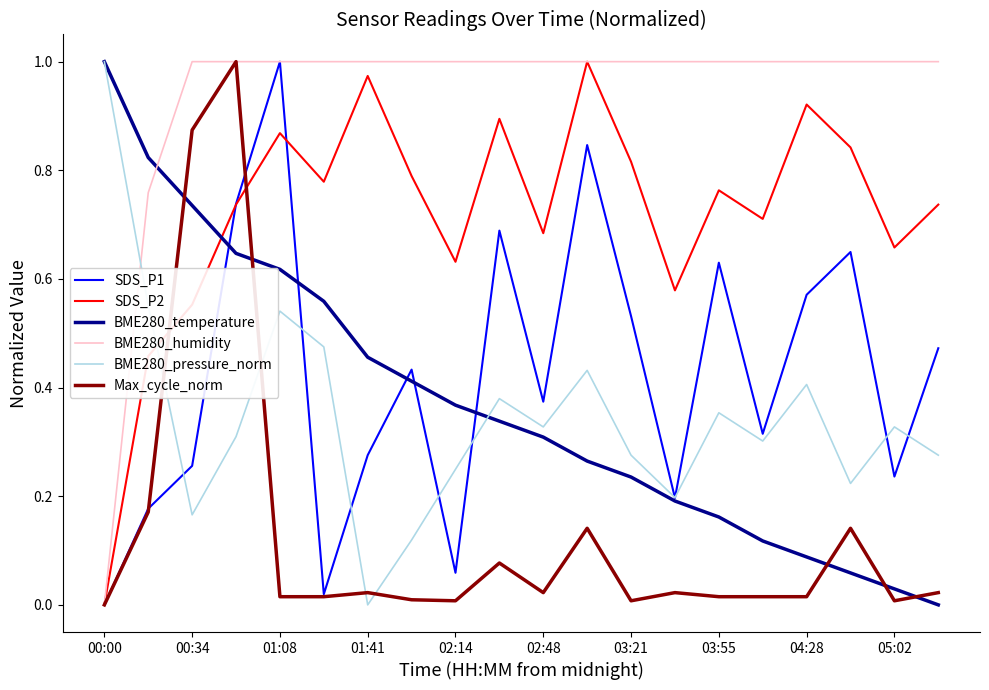

True or false: SDS_P2 and BME280_temperature cross at least once.

True